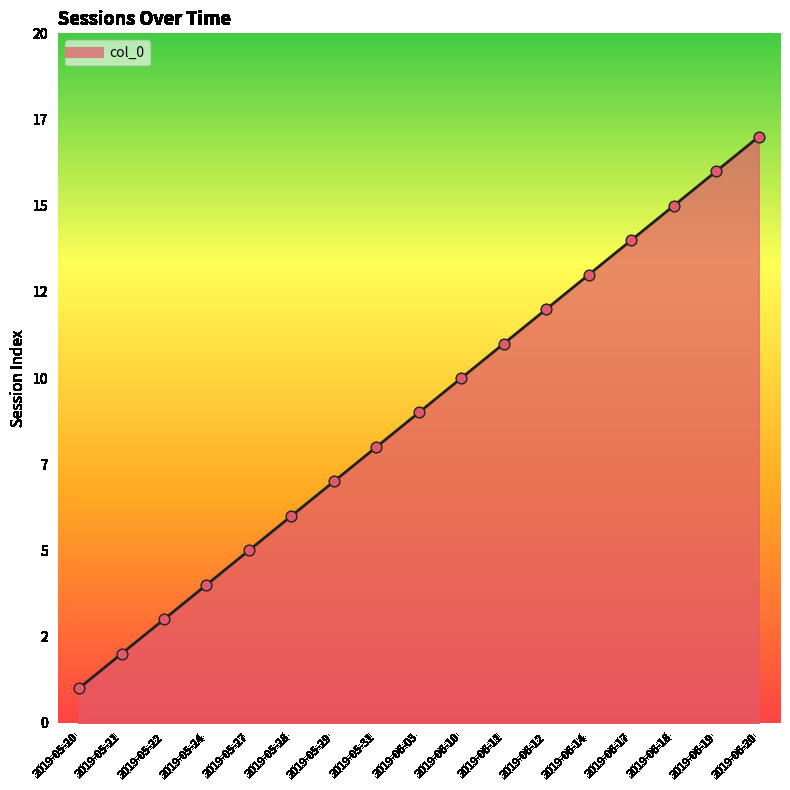

What is the change in value from 2019-05-21 to 2019-06-19?

+14